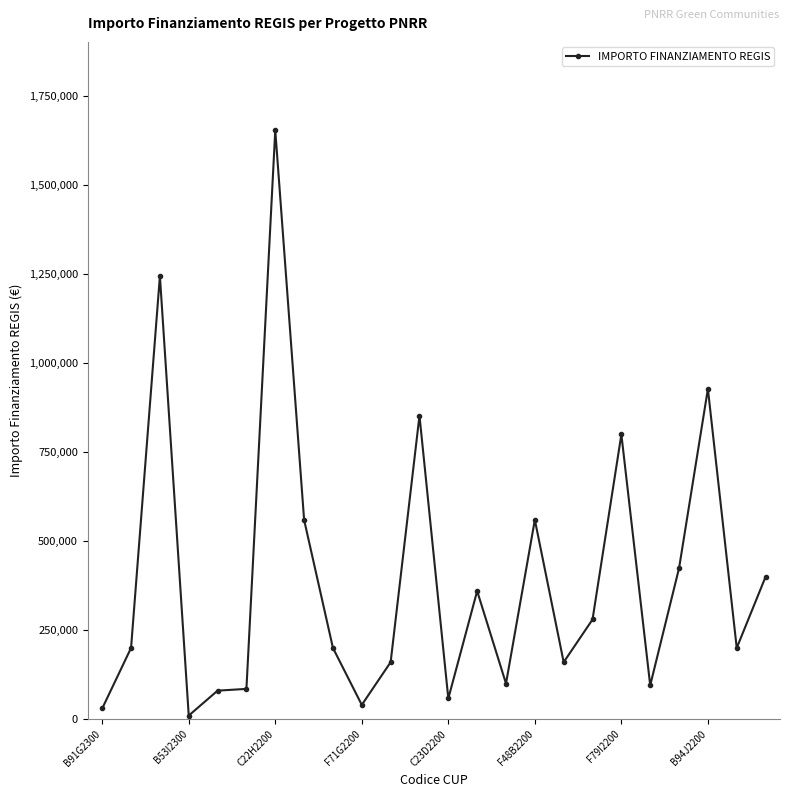

What is the value of the 5th point from the left?

80000.0